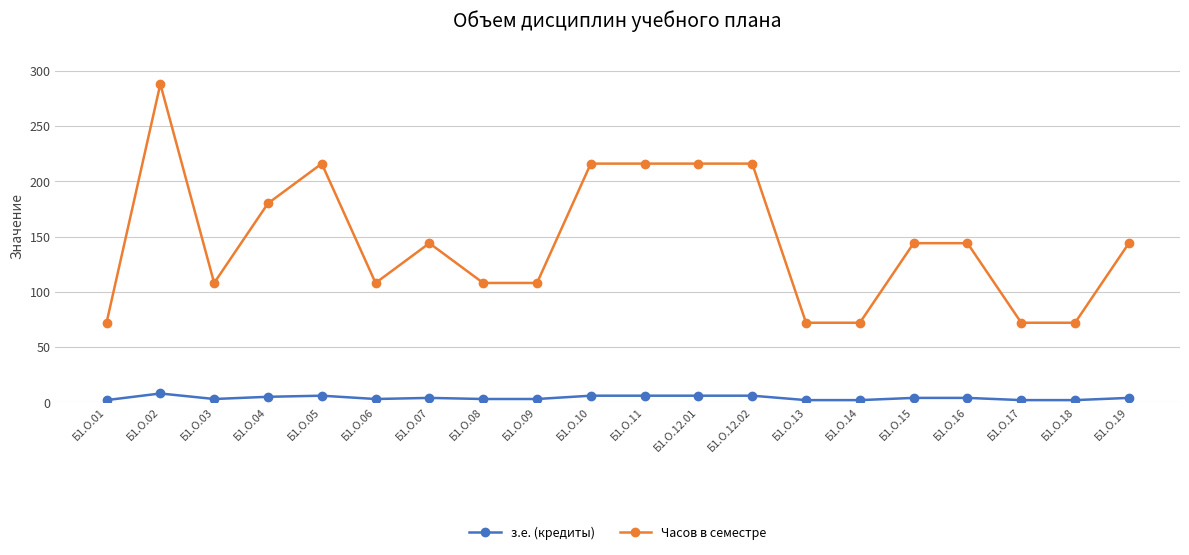

What is the difference between the з.е. (кредиты) values at Б1.О.02 and Б1.О.15?

4